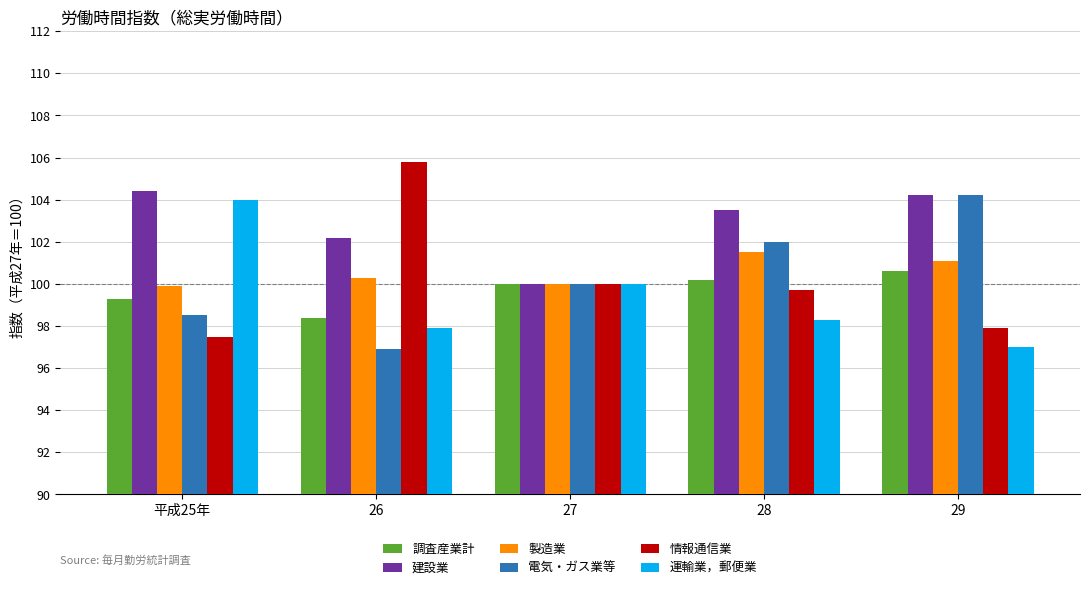

Which series has the largest total across all categories?

建設業